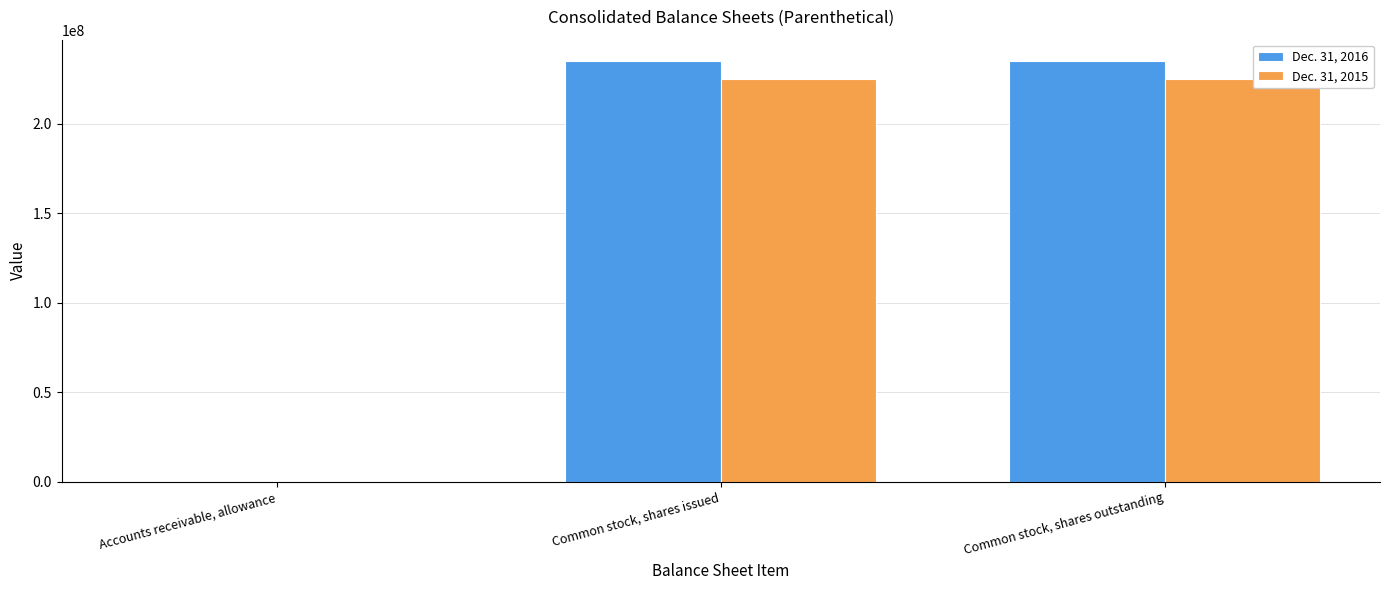

The value of Dec. 31, 2016 at Common stock, shares outstanding is 235162757. True or false?

True